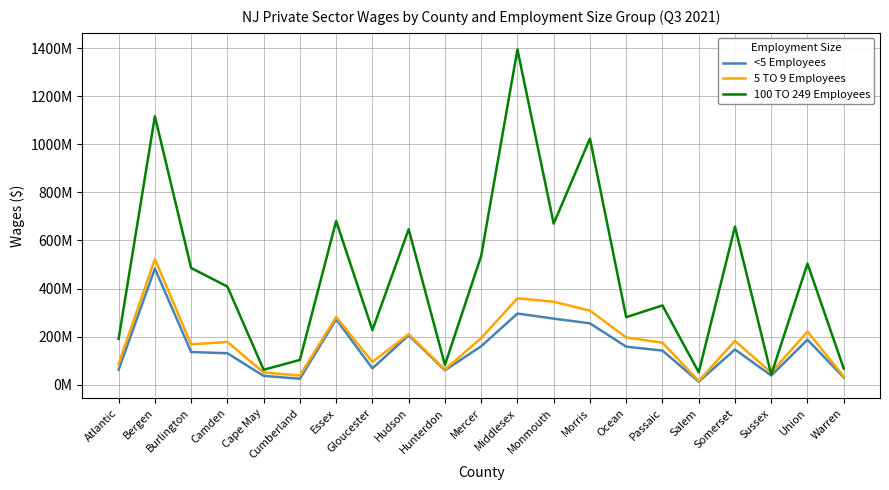

Is the value of 100 TO 249 Employees at Hunterdon greater than the value of <5 Employees at Somerset?

No